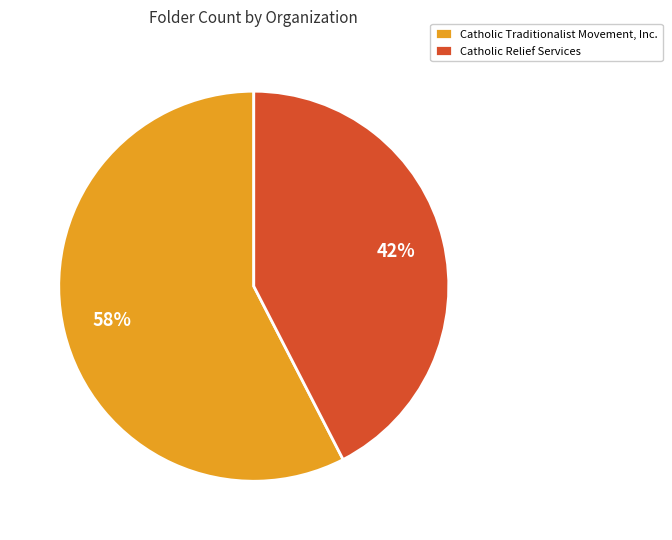

Which has a higher value, Catholic Relief Services or Catholic Traditionalist Movement, Inc.?

Catholic Traditionalist Movement, Inc.